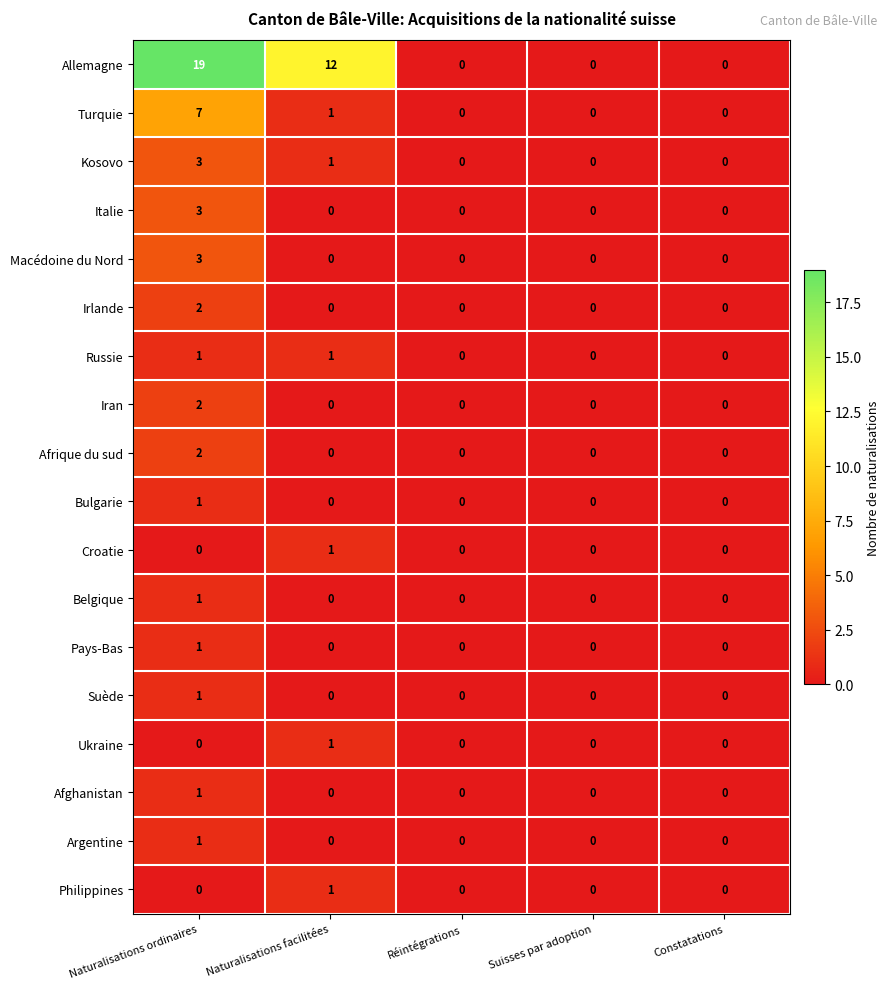

Which series has the largest total across all categories?

Allemagne